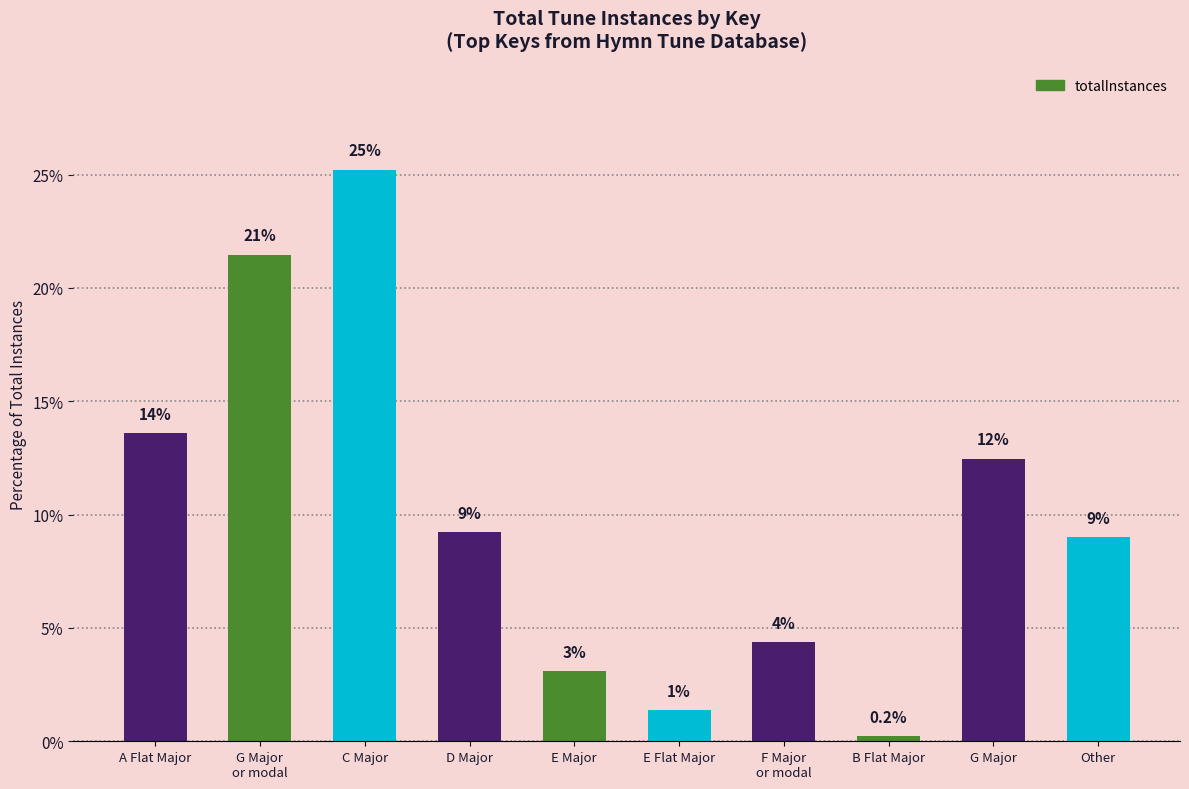

What position from the right is C Major?

8